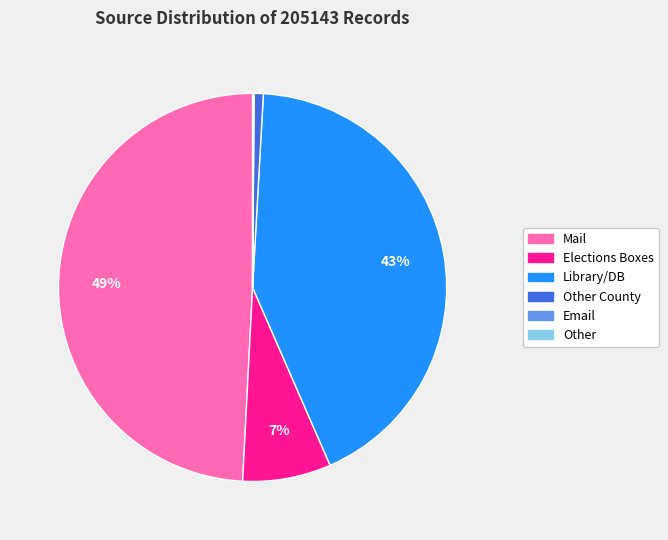

To the nearest percent, what is the difference between the largest and smallest slice percentages?

49%